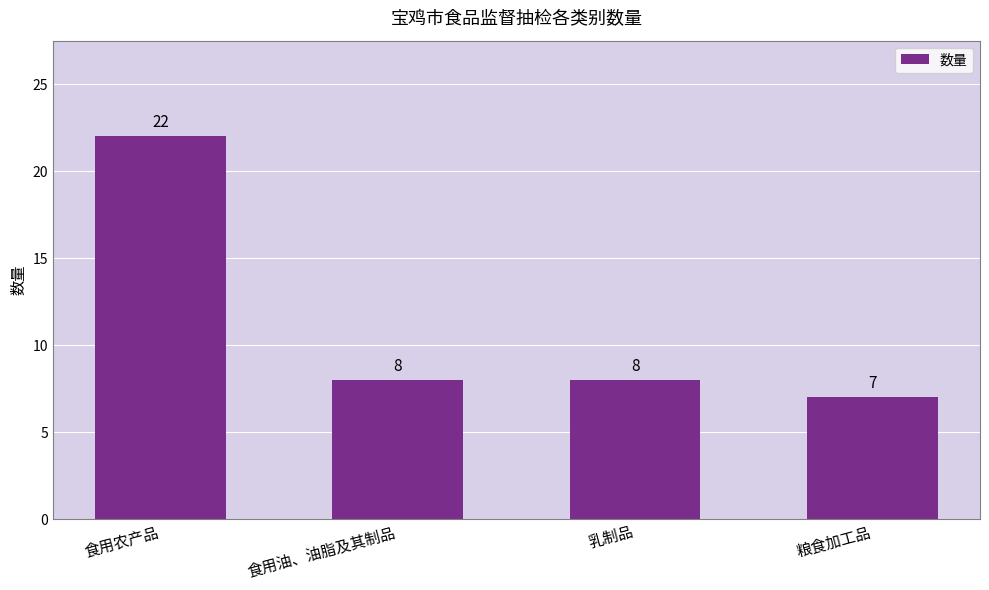

Is it true that the value at 乳制品 is 8?

True